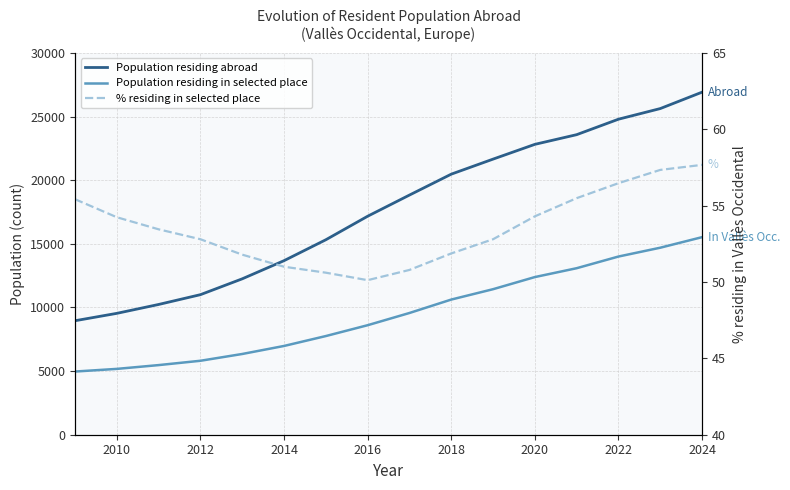

Reading left to right, list all the values displayed in this chart.

Population residing abroad: 8957.0	9537.0	10235.0	11005.0	12250.0	13677.0	15320.0	17168.0	18831.0	20474.0	21656.0	22816.0	23577.0	24792.0	25628.0	26917.0
Population residing in selected place: 4964.0	5173.0	5471.0	5811.0	6344.0	6975.0	7753.0	8605.0	9565.0	10620.0	11435.0	12388.0	13084.0	14001.0	14695.0	15524.0
% residing in selected place: 55.4	54.2	53.5	52.8	51.8	51.0	50.6	50.1	50.8	51.9	52.8	54.3	55.5	56.5	57.3	57.7